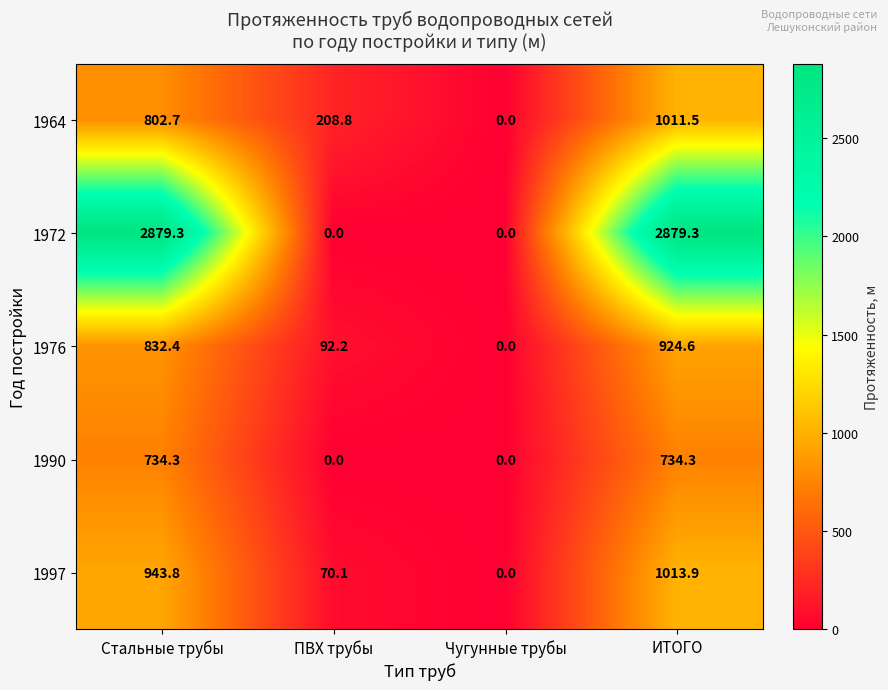

Reading left to right, list all the values displayed in this chart.

1964: Стальные трубы=802.7	ПВХ трубы=208.8	Чугунные трубы=0.0	ИТОГО=1011.5
1972: Стальные трубы=2879.3	ПВХ трубы=0.0	Чугунные трубы=0.0	ИТОГО=2879.3
1976: Стальные трубы=832.4	ПВХ трубы=92.2	Чугунные трубы=0.0	ИТОГО=924.6
1990: Стальные трубы=734.3	ПВХ трубы=0.0	Чугунные трубы=0.0	ИТОГО=734.3
1997: Стальные трубы=943.8	ПВХ трубы=70.1	Чугунные трубы=0.0	ИТОГО=1013.9